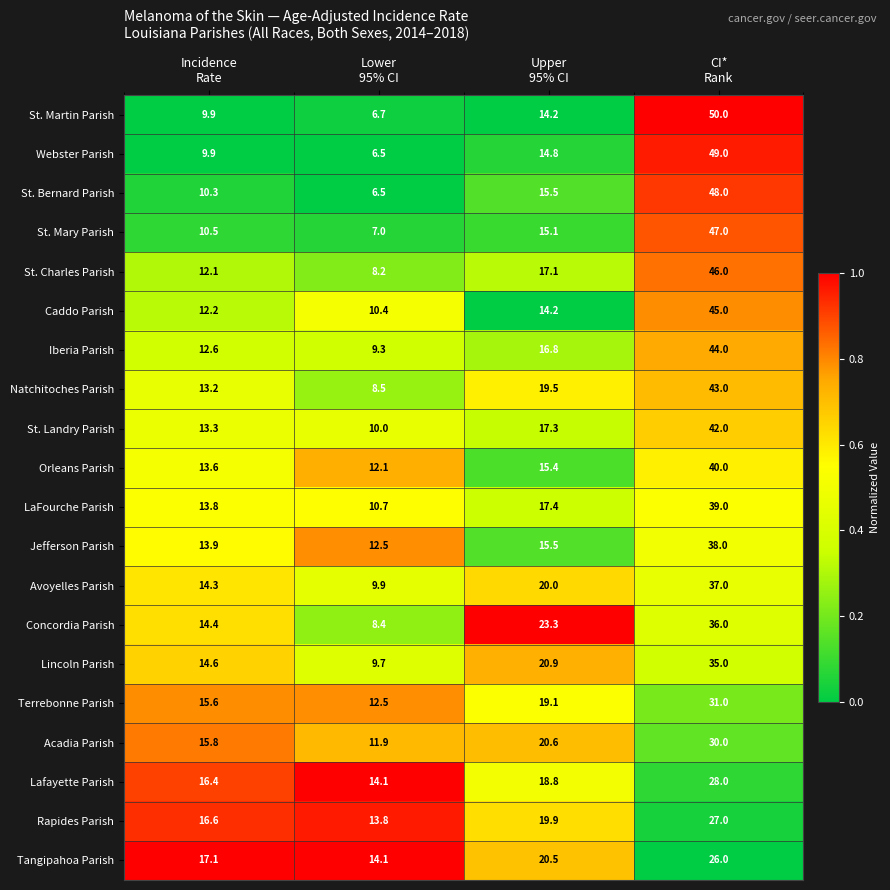

What is the average value of the Avoyelles Parish series?

20.3